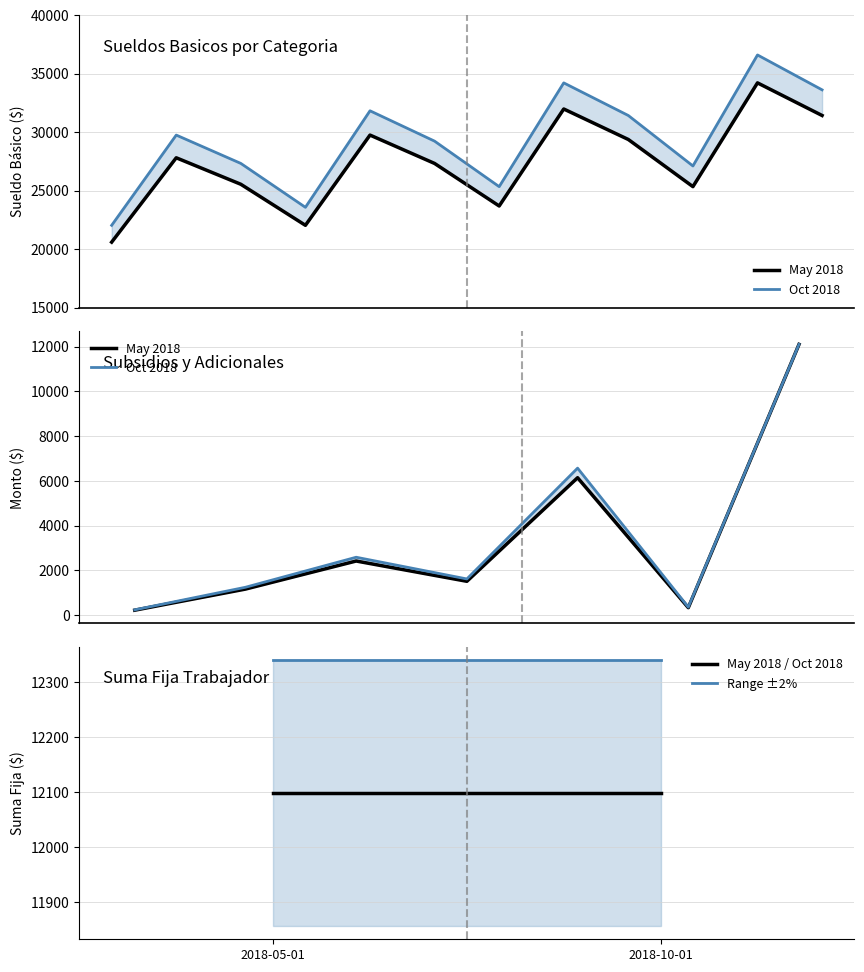

Between 9 and 10, which is larger?

10